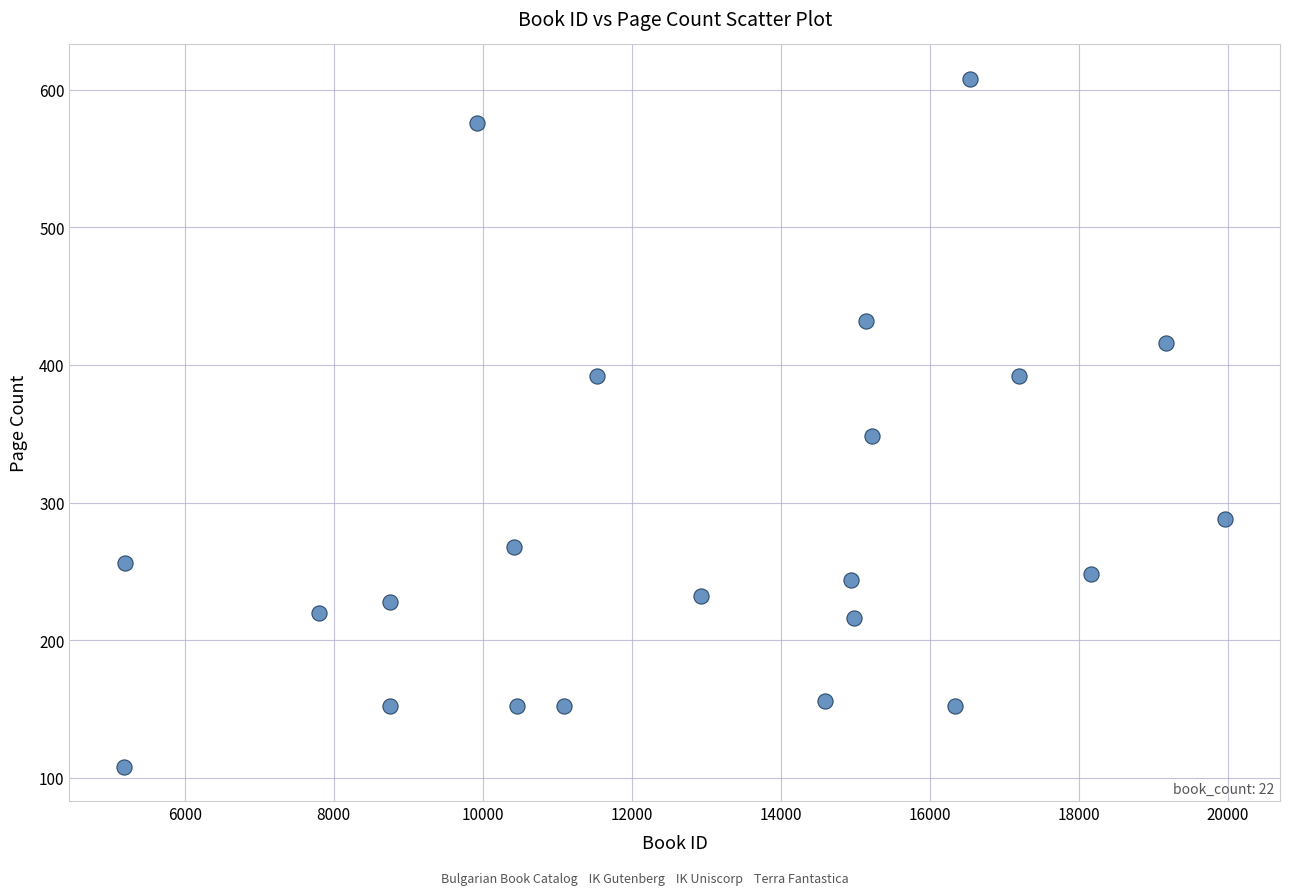

What Y value in the scatter plot is closest to 358?

348